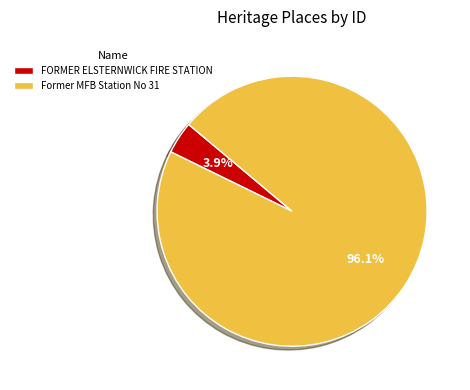

Between Former MFB Station No 31 and FORMER ELSTERNWICK FIRE STATION, which is larger?

Former MFB Station No 31